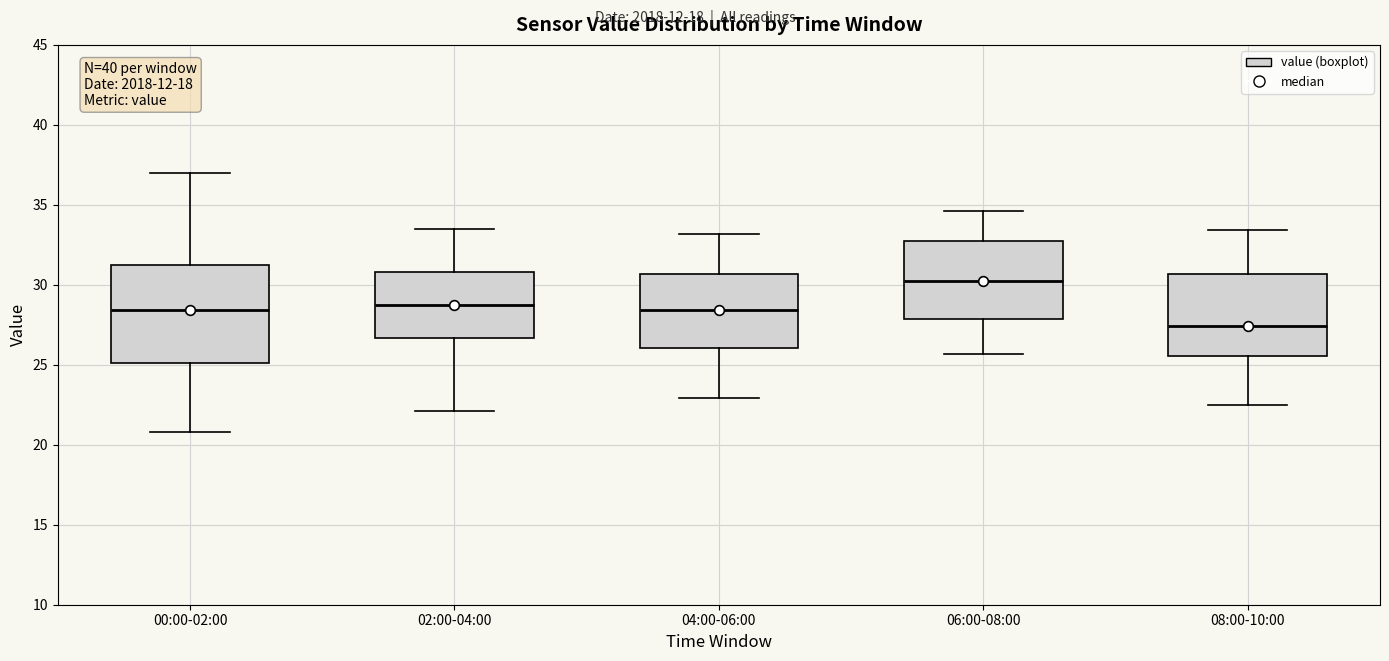

Comparing the boxes themselves (not the whiskers), which one is the tallest?

00:00-02:00